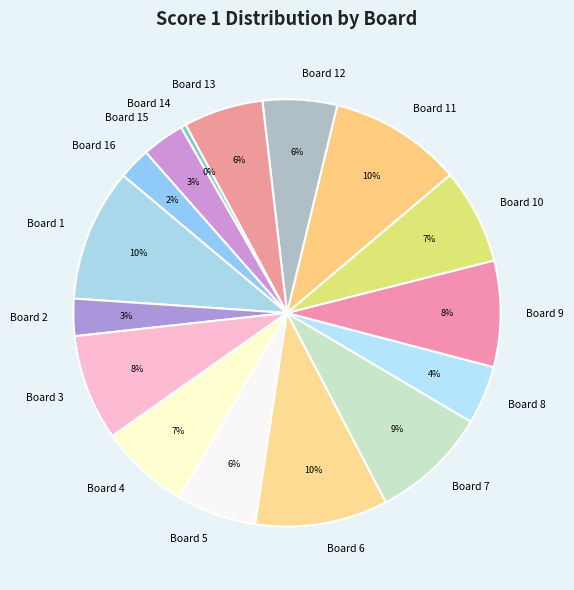

Does any single category account for the majority?

No